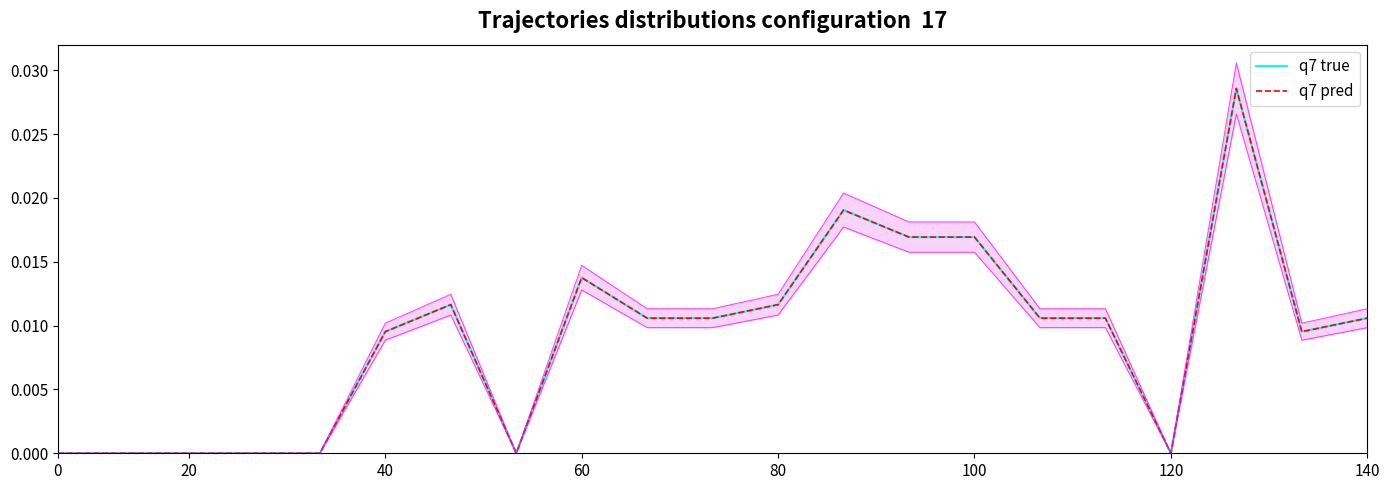

True or false: q7 true and q7 pred intersect in this chart.

False